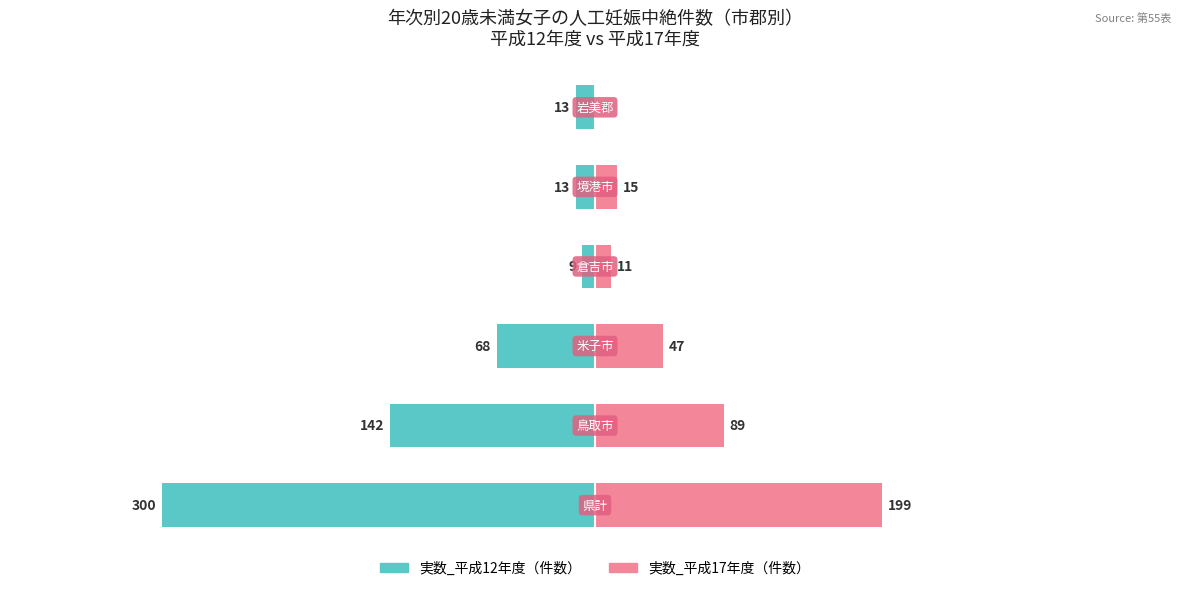

How many values in the 実数_平成17年度 series exceed 47?

2